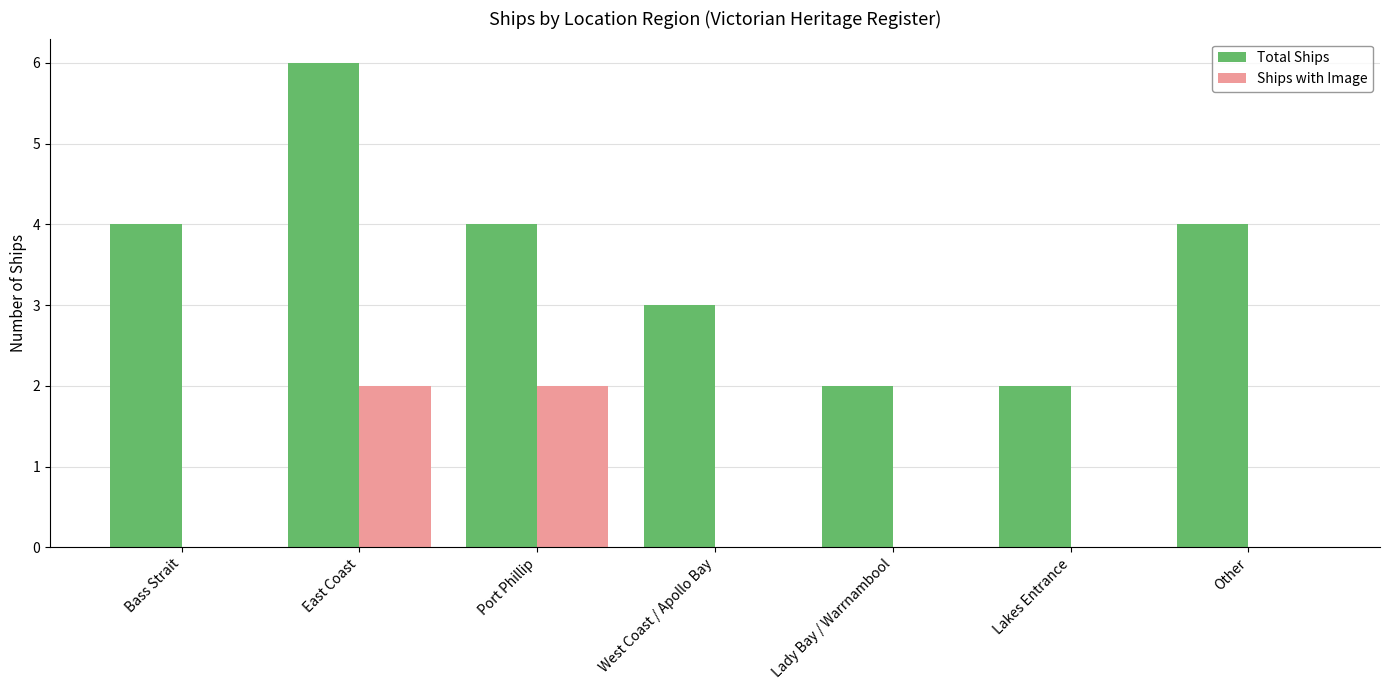

What is the total value across all series at East Coast?

8